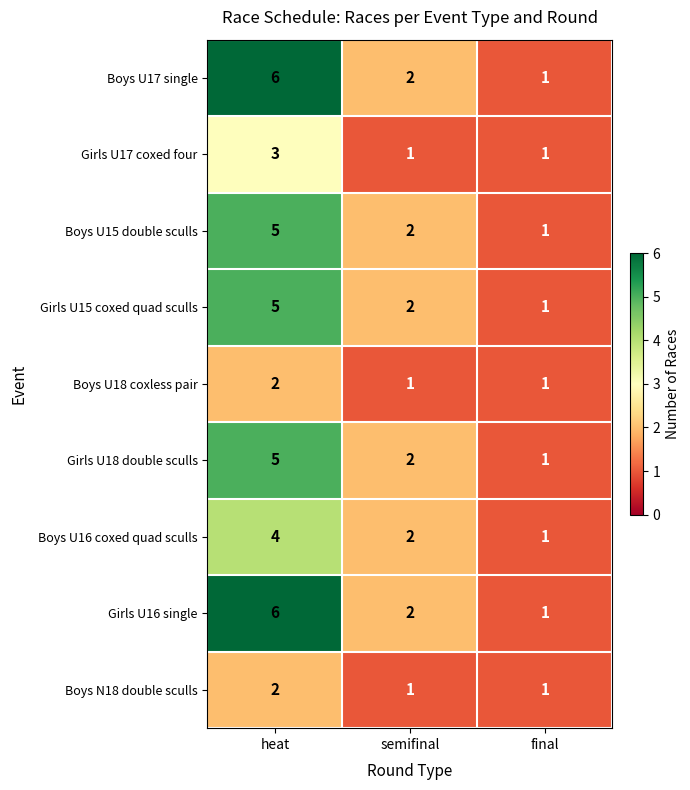

Reading right to left, transcribe all the data shown in this chart.

Boys U17 single: 1	2	6
Girls U17 coxed four: 1	1	3
Boys U15 double sculls: 1	2	5
Girls U15 coxed quad sculls: 1	2	5
Boys U18 coxless pair: 1	1	2
Girls U18 double sculls: 1	2	5
Boys U16 coxed quad sculls: 1	2	4
Girls U16 single: 1	2	6
Boys N18 double sculls: 1	1	2